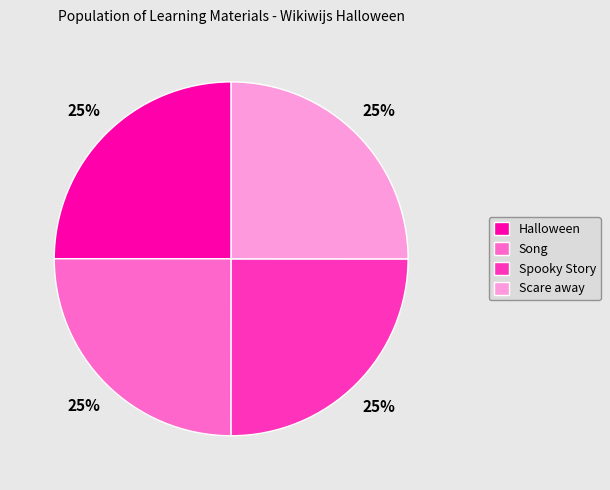

True or false: Spooky Story accounts for 34% of the total.

False